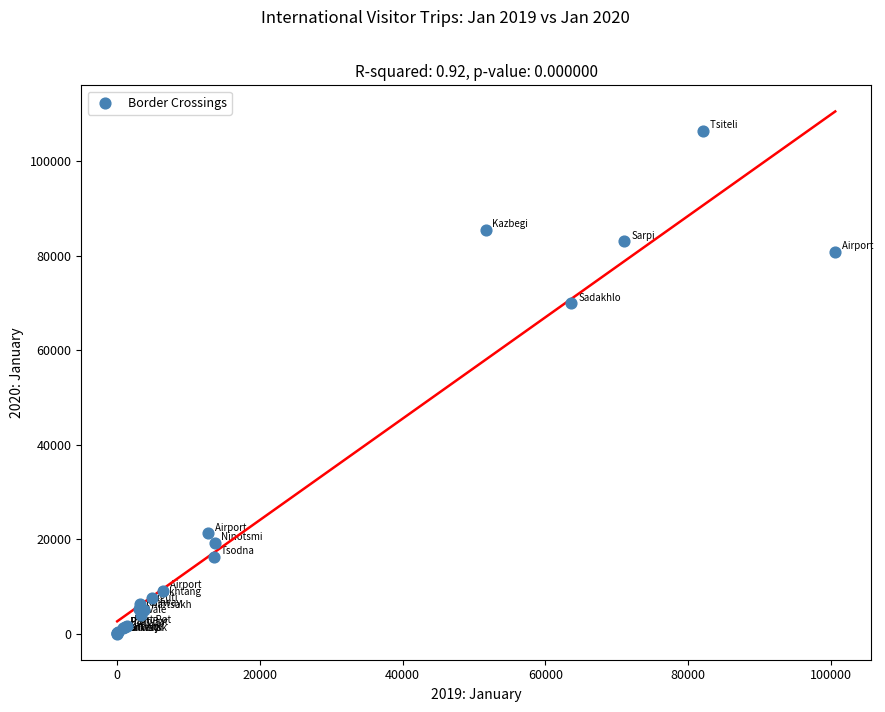

What Y value in the scatter plot is closest to 53235?

69912